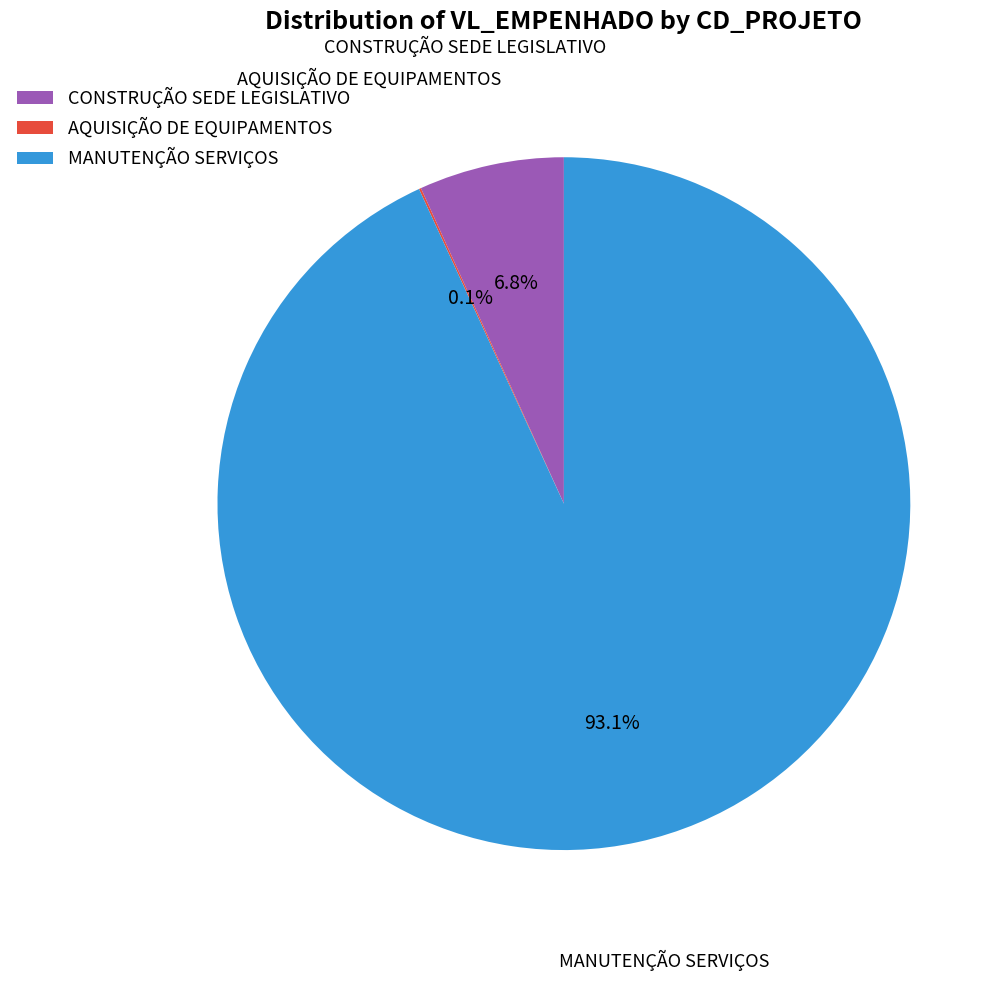

Does any single category account for the majority?

Yes